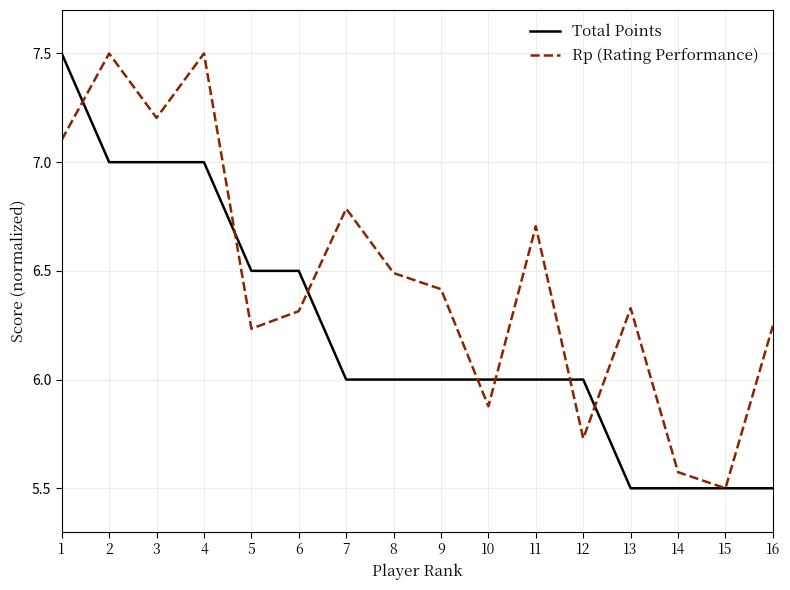

At 10, list the series in order from largest to smallest.

Total Points, Rp (Rating Performance)